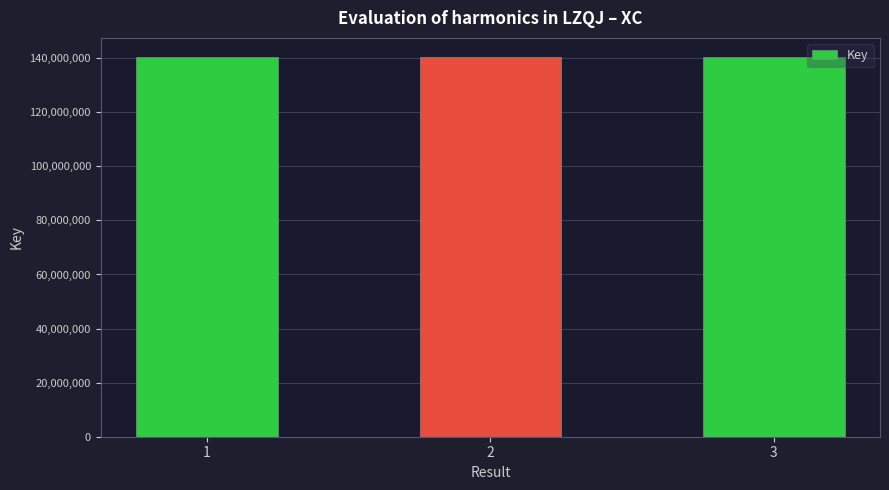

What is the ratio of the value at 1 to the value at 2?

1.0